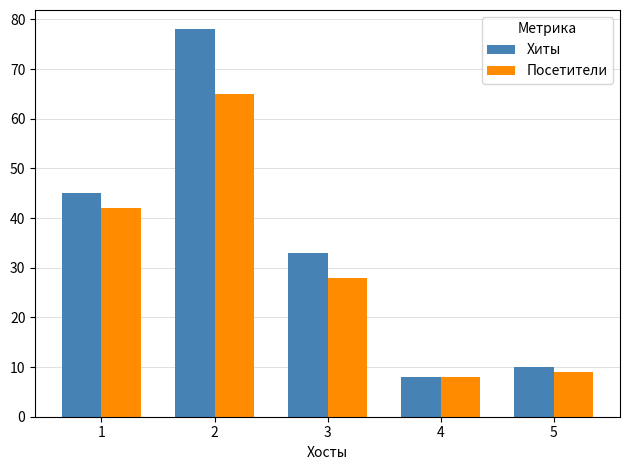

Are the bars horizontal?

No